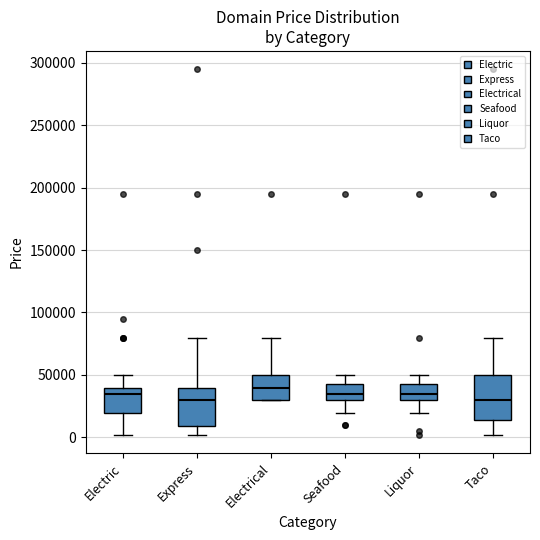

Which box's median line is the highest?

Electrical